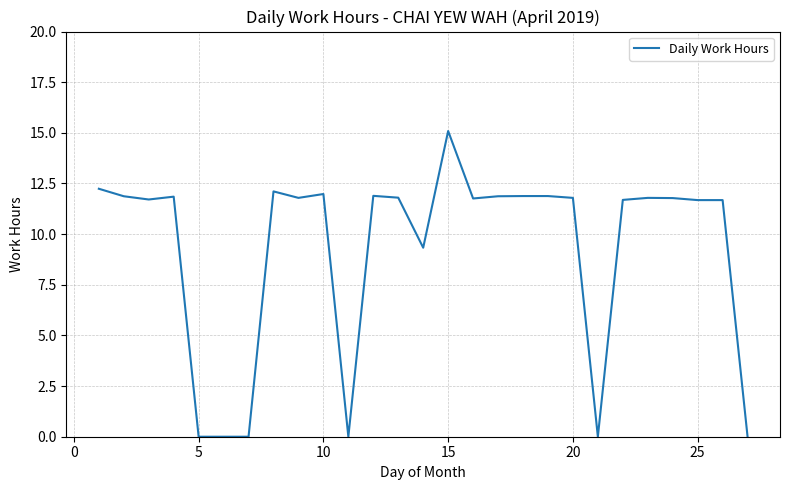

What is the maximum value shown in the chart?

15.1